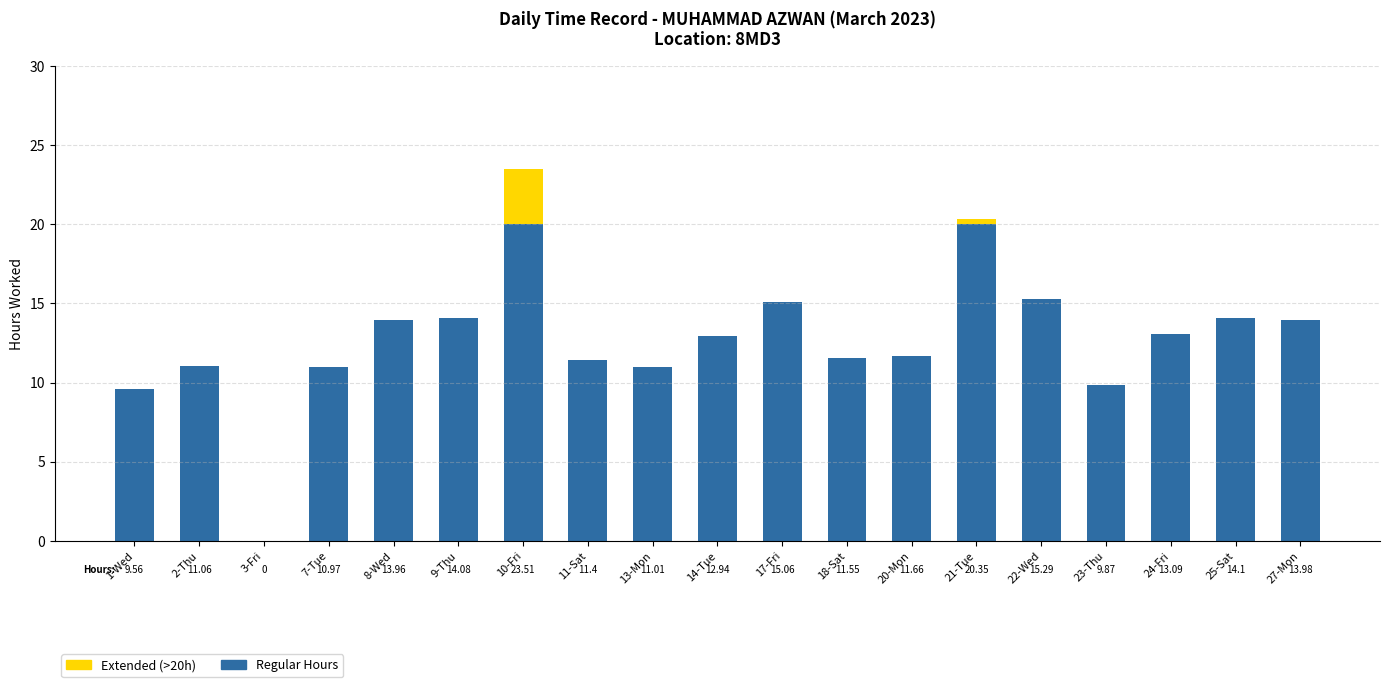

At which category is the sum across all series the highest?

10-Fri